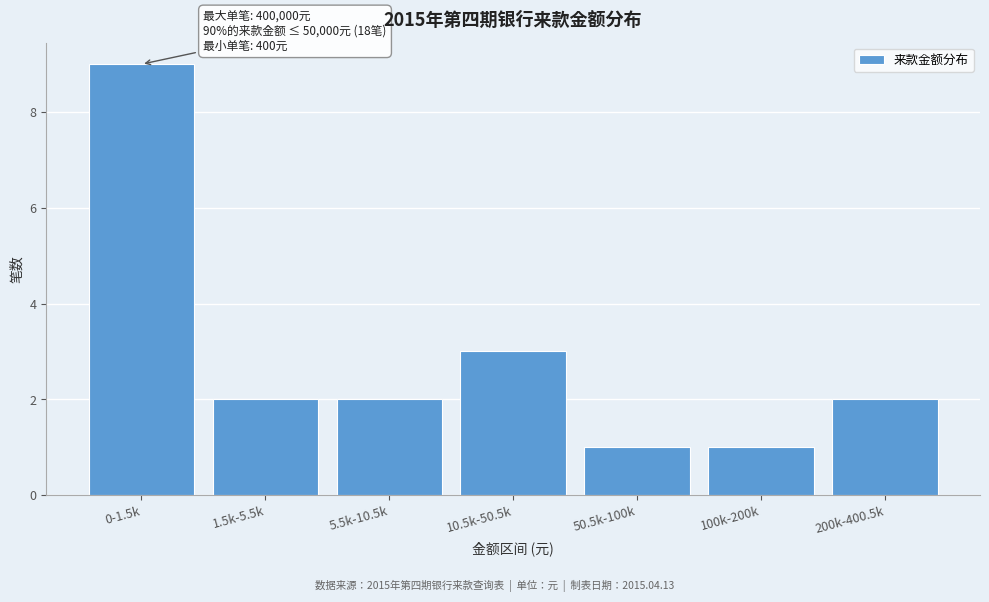

Reading left to right, what are all the values shown in this chart?

0-1.5k=9	1.5k-5.5k=2	5.5k-10.5k=2	10.5k-50.5k=3	50.5k-100k=1	100k-200k=1	200k-400.5k=2